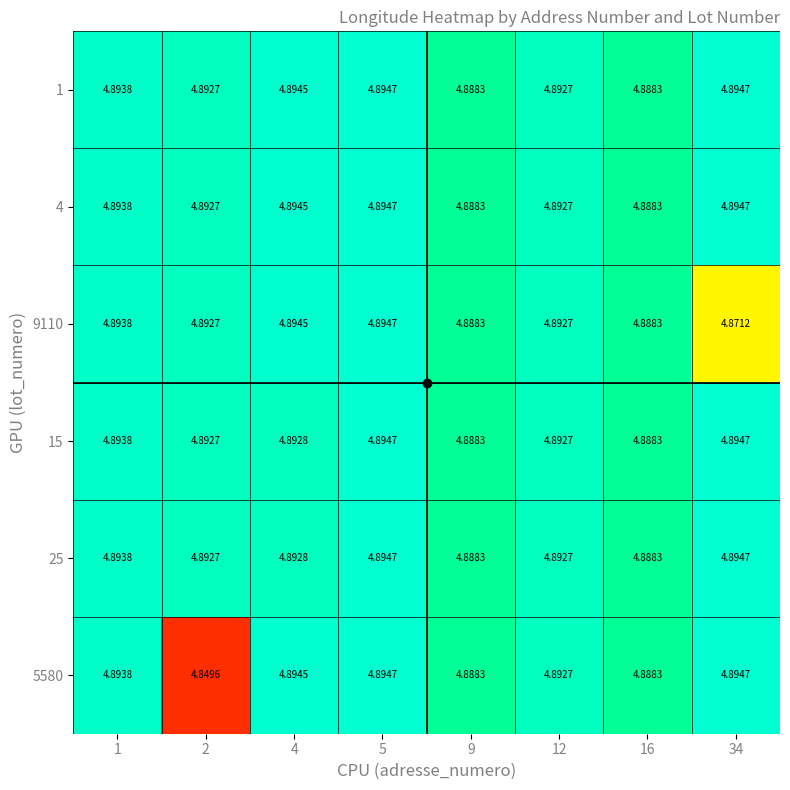

How many distinct data groups are displayed?

6